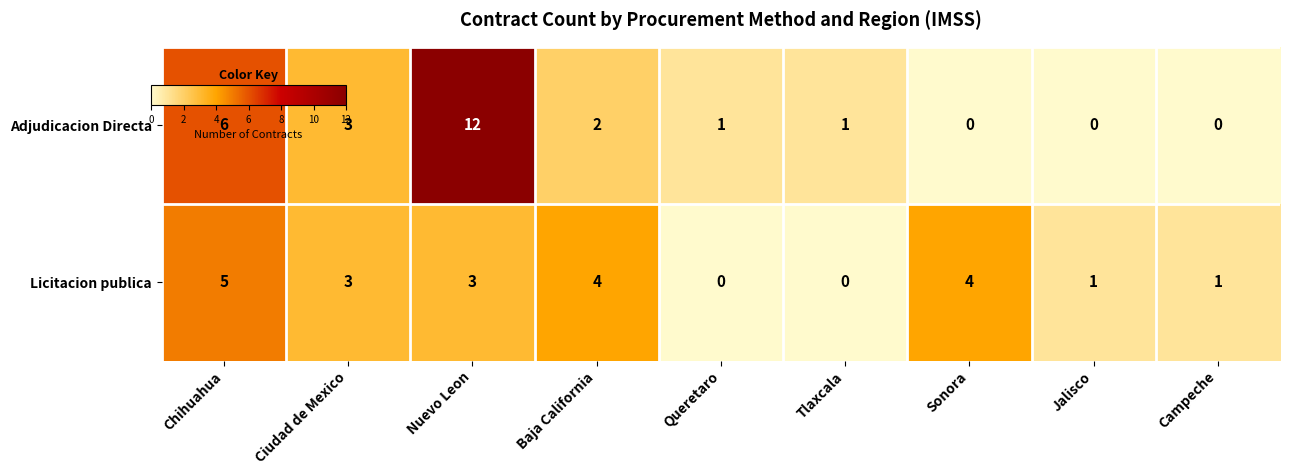

Reading left to right, transcribe all the data shown in this chart.

Adjudicacion Directa: 6	3	12	2	1	1	0	0	0
Licitacion publica: 5	3	3	4	0	0	4	1	1